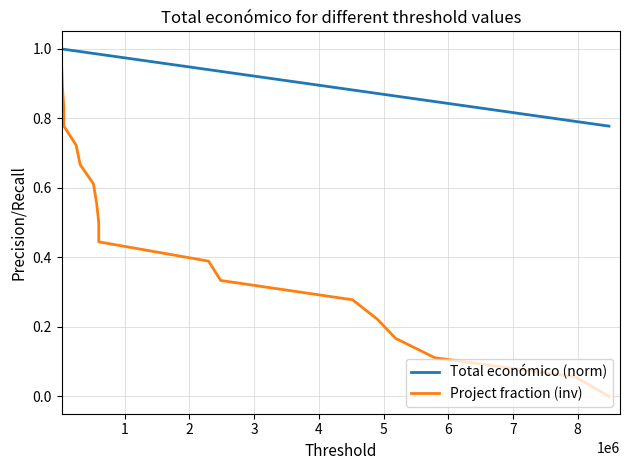

Which series has the largest total across all categories?

Total económico (norm)